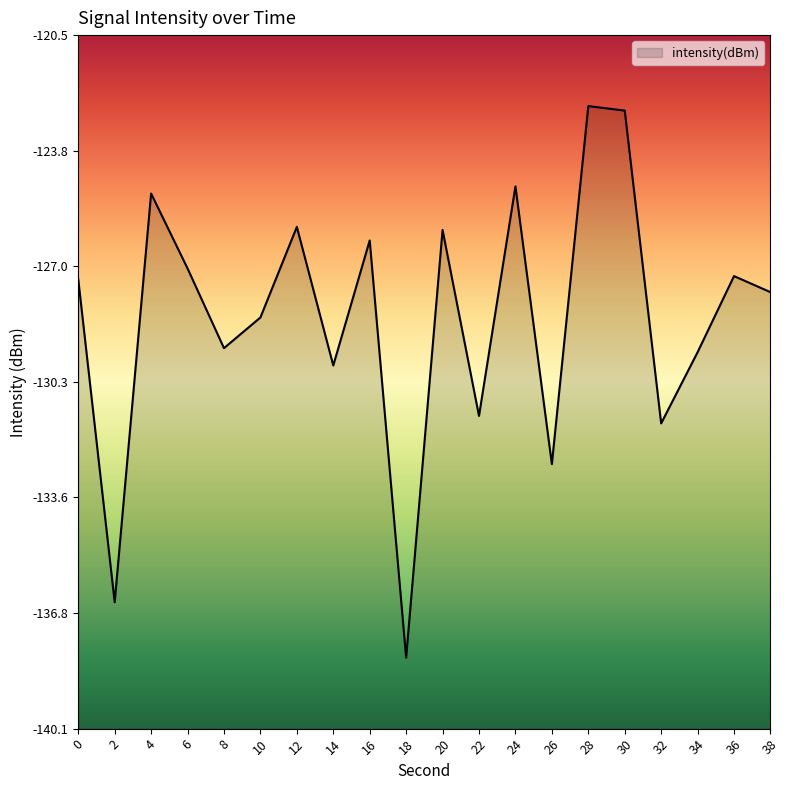

Is it true that the value at 32 is -82.6?

False